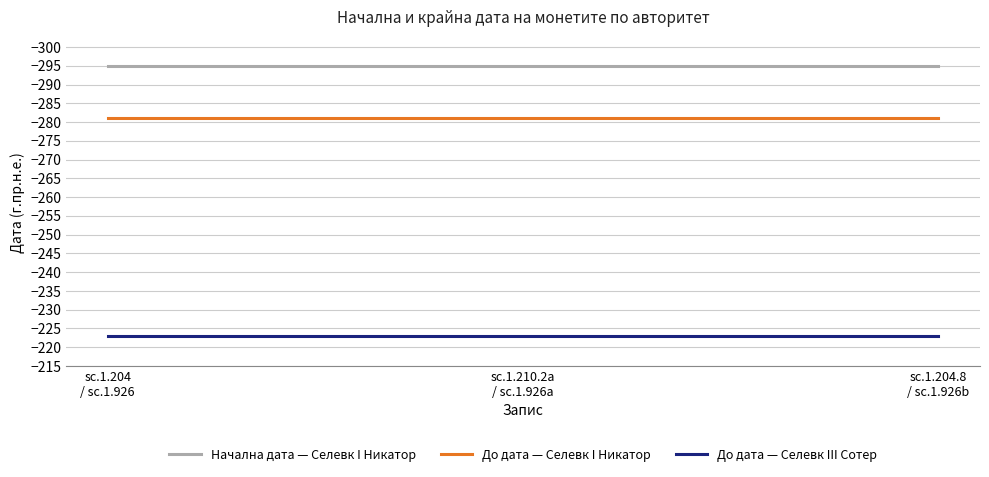

How many series are shown in this chart?

3